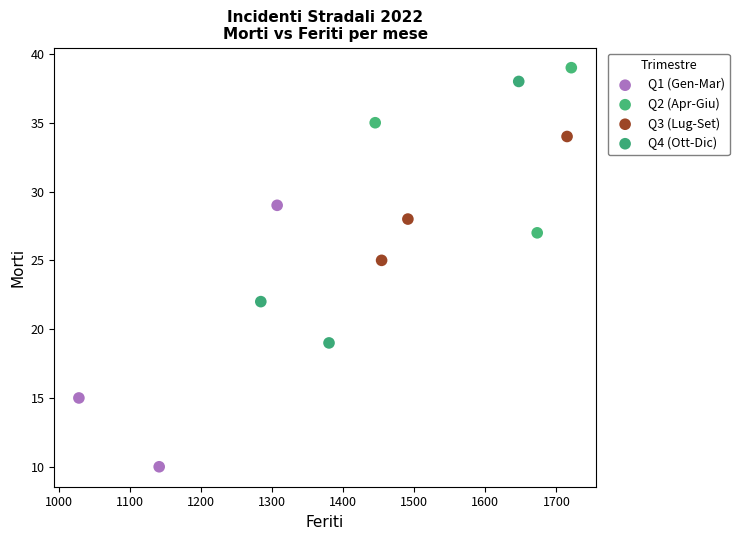

Which series contains the lowest Y value?

Q1 (Gen-Mar)